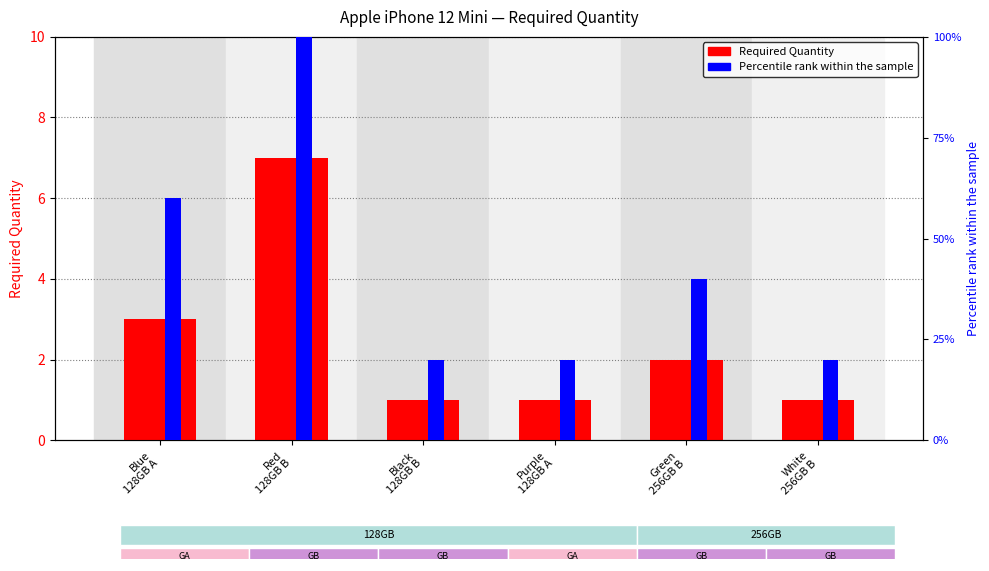

At how many categories does at least one series exceed 40?

2